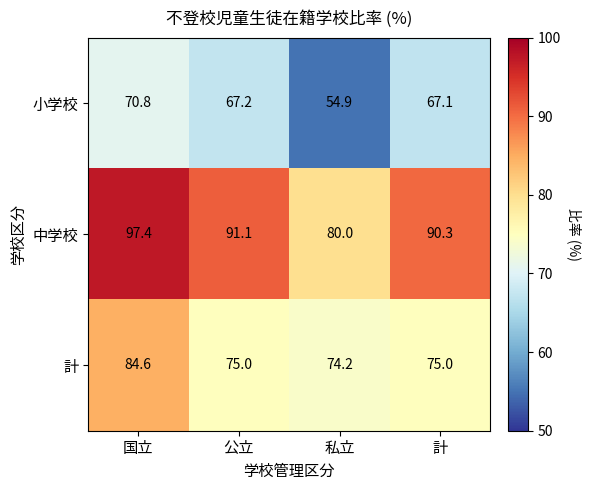

Where is 中学校 nearest to the value 88?

計